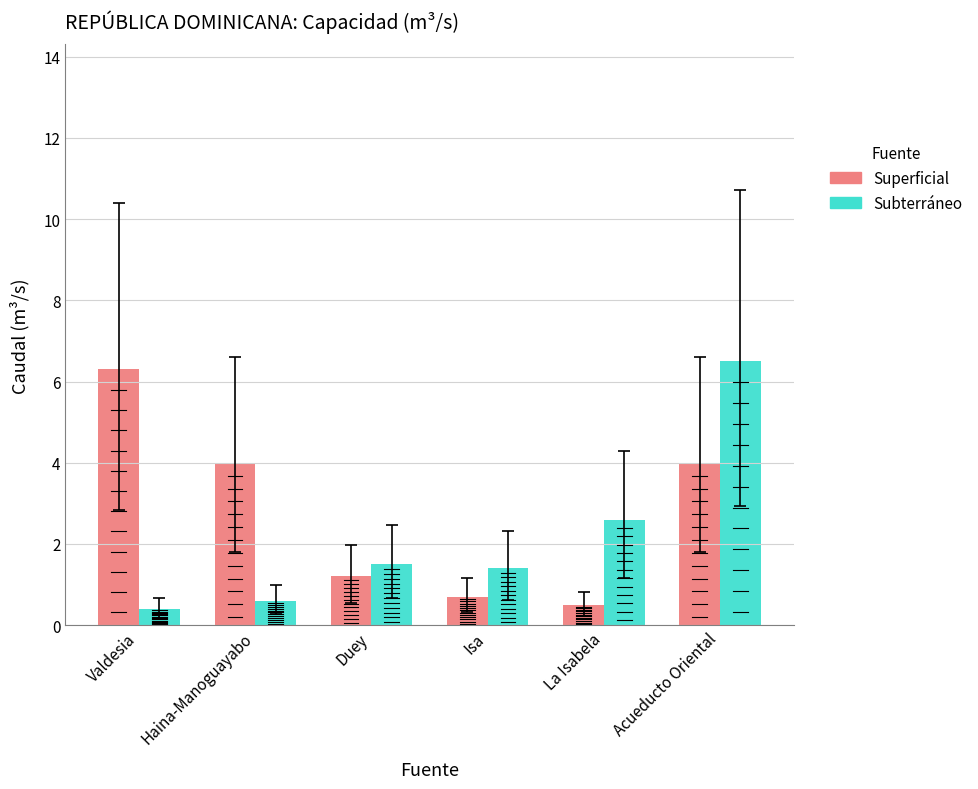

The value of Superficial at Isa is 0.7. True or false?

True